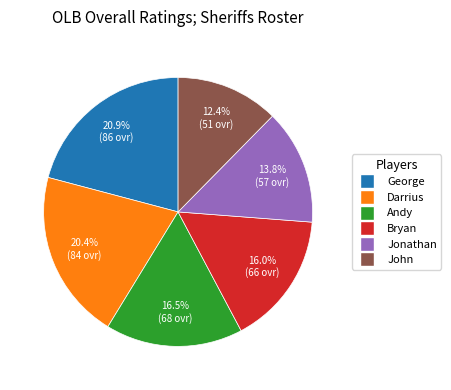

Count the number of slices in the pie.

6